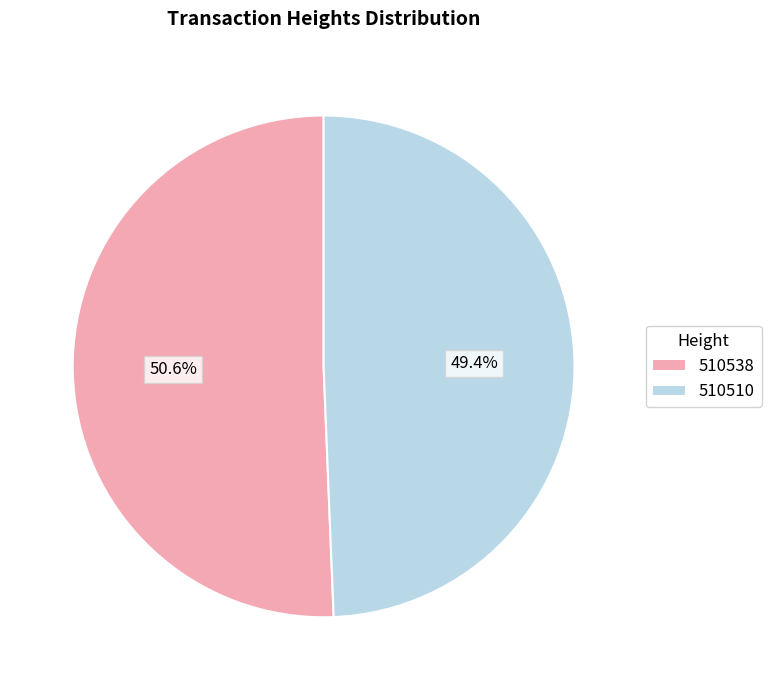

Rank the categories by value from lowest to highest.

510510, 510538